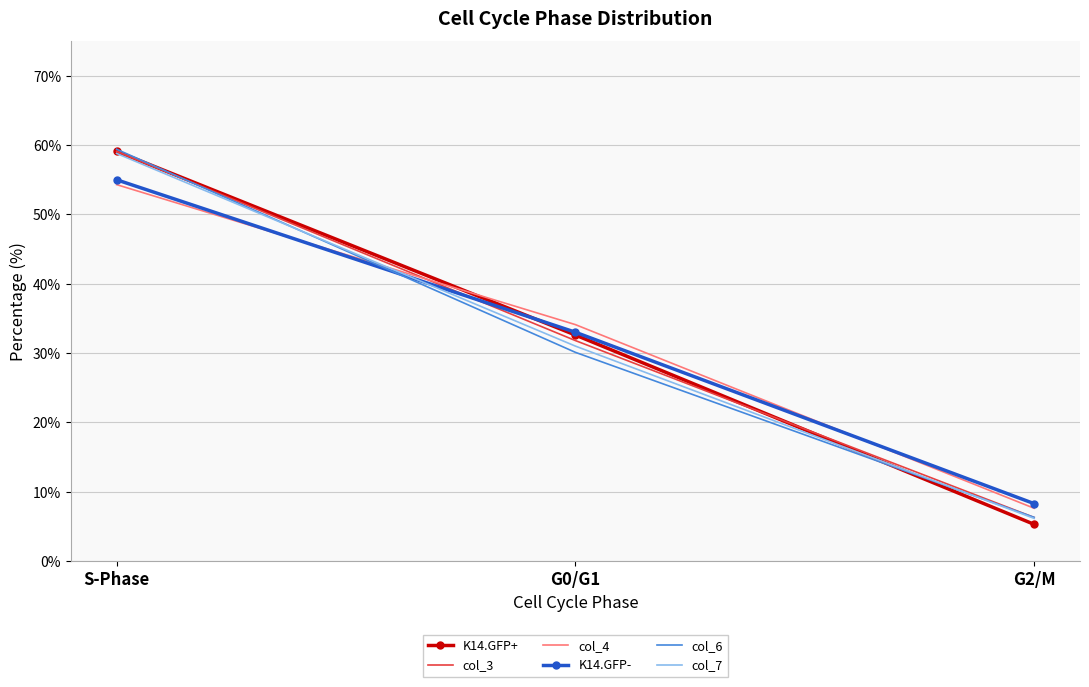

What is the difference between the second highest and minimum values in the col_6 series?

23.8